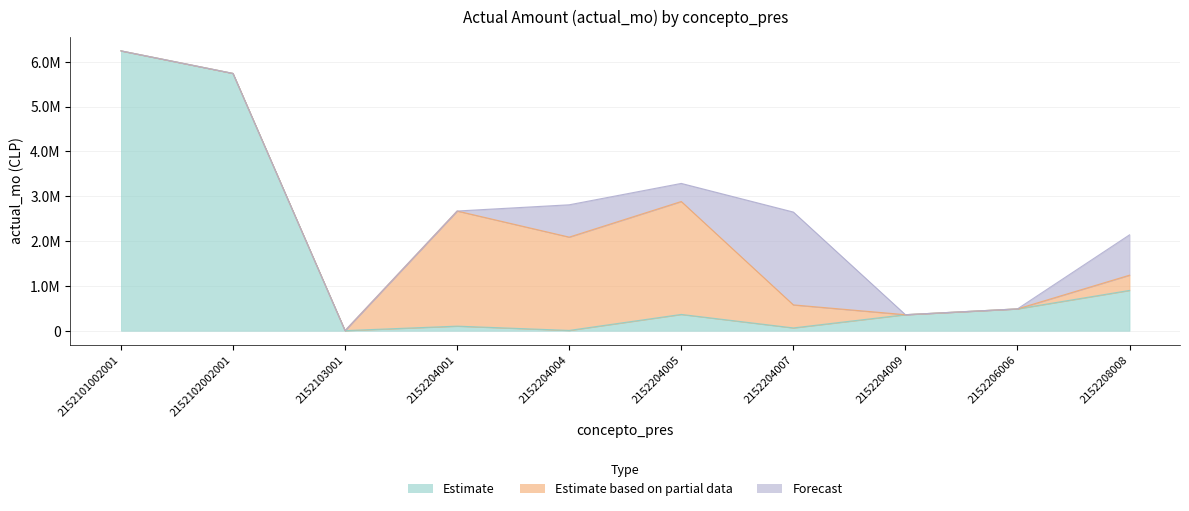

Reading right to left, what are all the values shown in this chart?

Estimate: 900000	487900	358002	62832	364033	7159	102488	3000	5742408	6246128
Estimate based on partial data: 340000	0	0	514080	2520020	2082203	2569151	0	0	0
Forecast: 900000	0	0	2071600	403410	721140	0	0	0	0